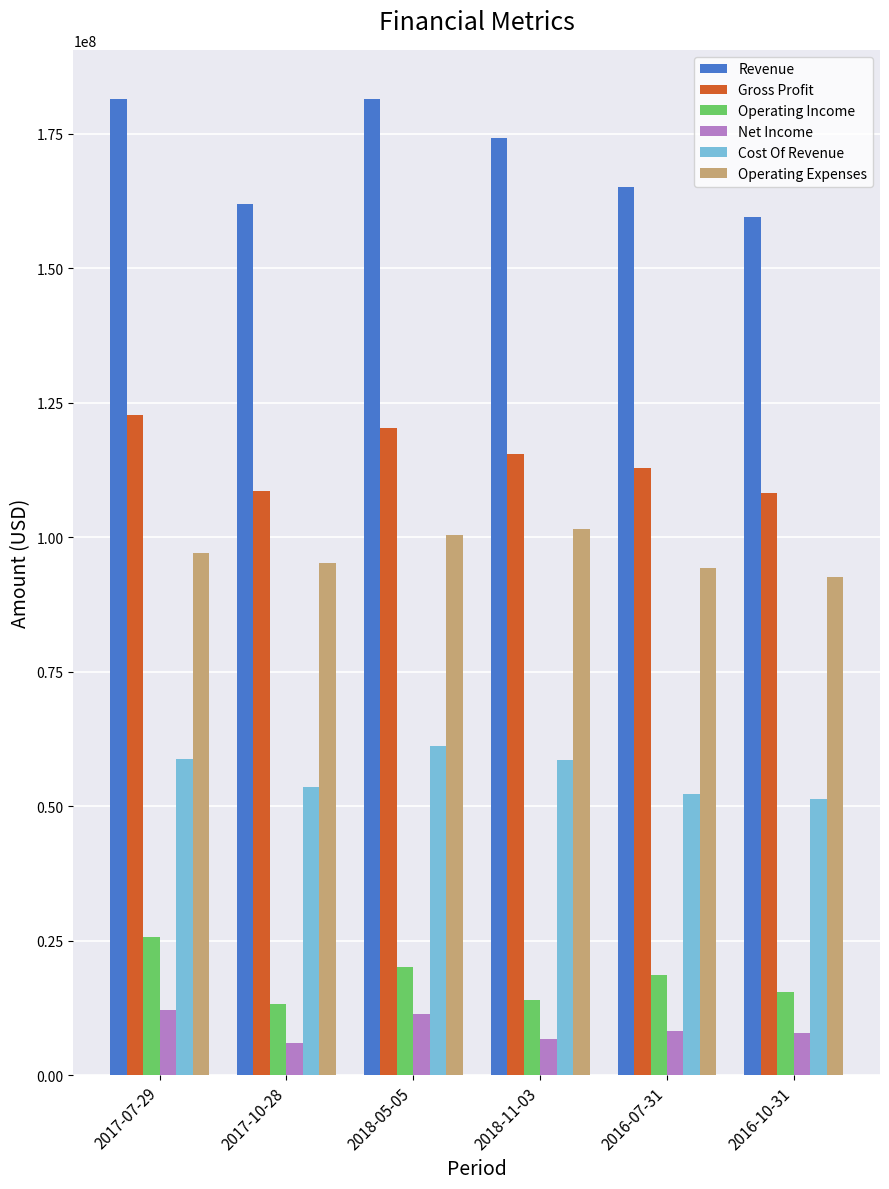

Which series has the largest range (max minus min)?

Revenue